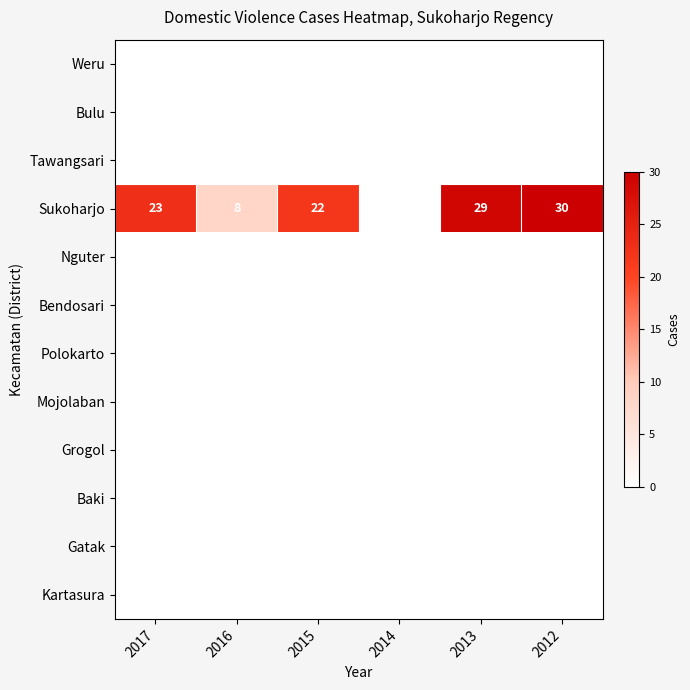

List the series in order of their peak value, lowest first.

Weru, Bulu, Tawangsari, Nguter, Bendosari, Polokarto, Mojolaban, Grogol, Baki, Gatak, Kartasura, Sukoharjo